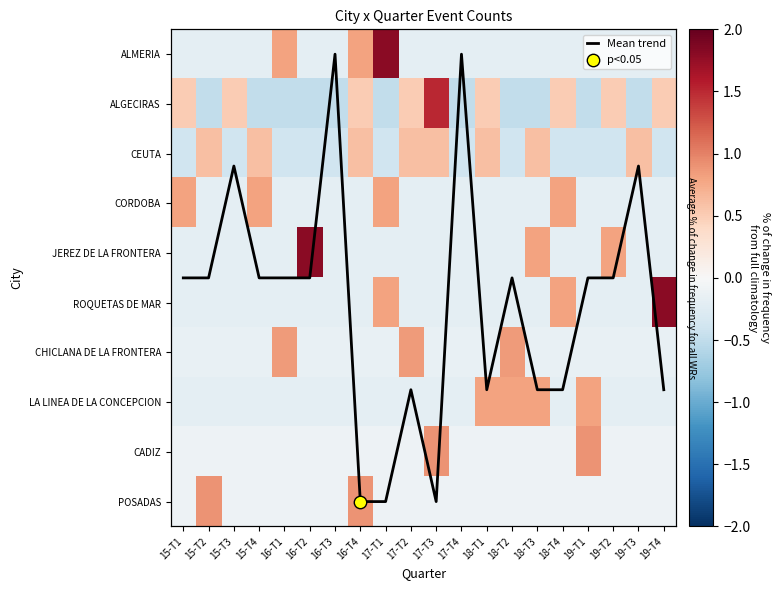

At which category is the sum across all series the highest?

16-T4